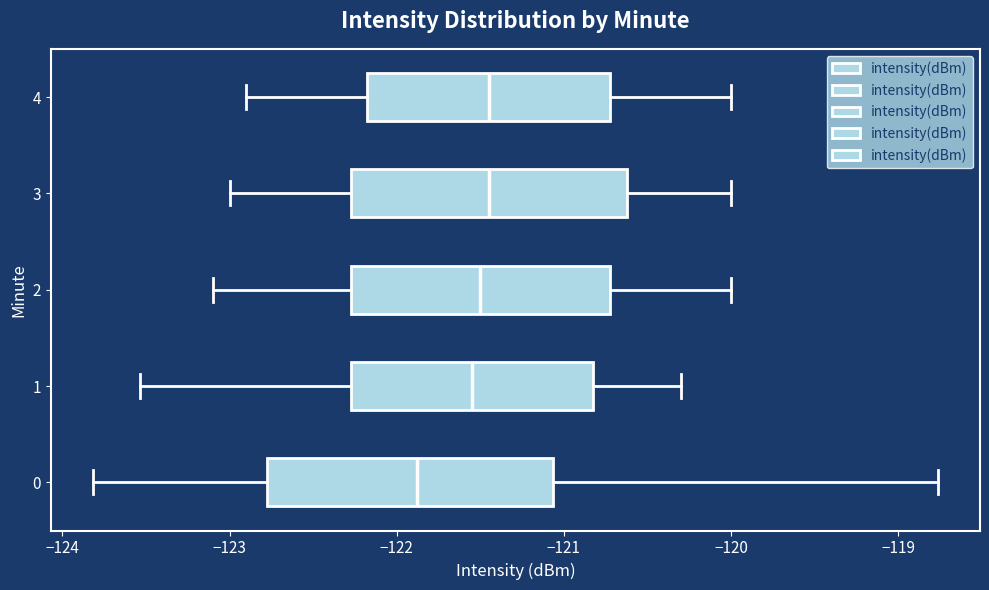

Reading bottom to top, read every box against the x-axis: the position of its median line, the range the box covers, and the ends of its whiskers. The values are not printed on the chart, so give them approximately, as read against the axis.

0: median -121.9, box -122.8 to -121.1, whiskers -123.8 to -118.8
1: median -121.5, box -122.3 to -120.8, whiskers -123.5 to -120.3
2: median -121.5, box -122.3 to -120.7, whiskers -123.1 to -120.0
3: median -121.4, box -122.3 to -120.6, whiskers -123.0 to -120.0
4: median -121.4, box -122.2 to -120.7, whiskers -122.9 to -120.0